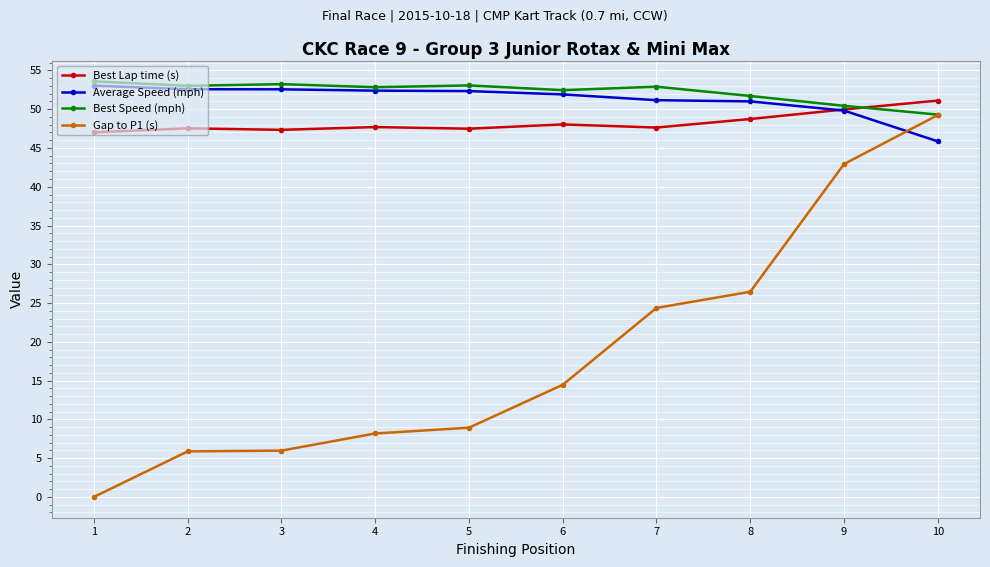

What is the sum of all Average Speed (mph) values?

512.7